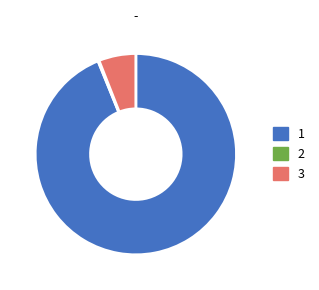

Is there a majority slice in this chart?

Yes